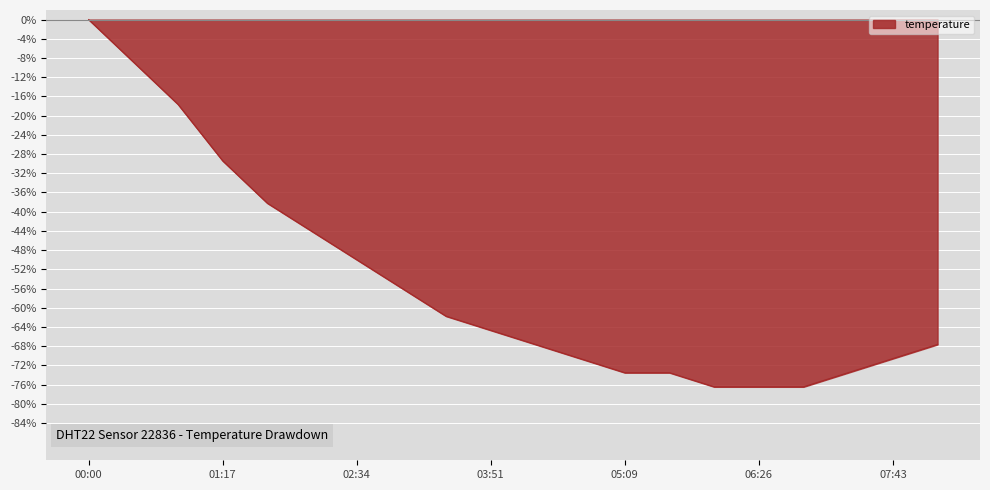

How many values are below -64?

11